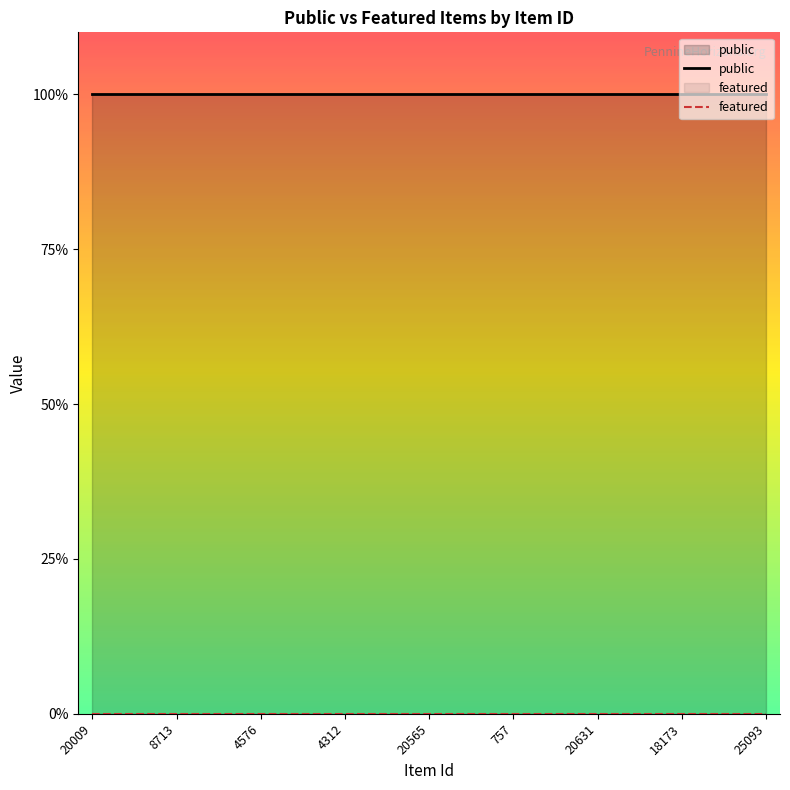

True or false: featured and public cross at least once.

False